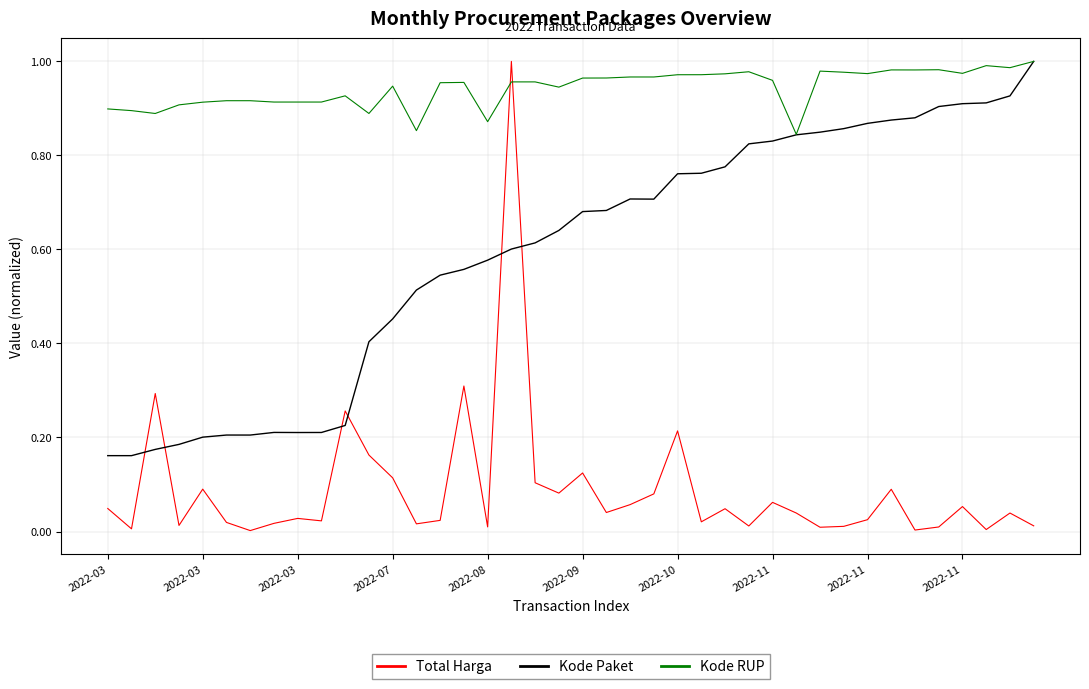

Which series has the widest spread of values?

Total Harga